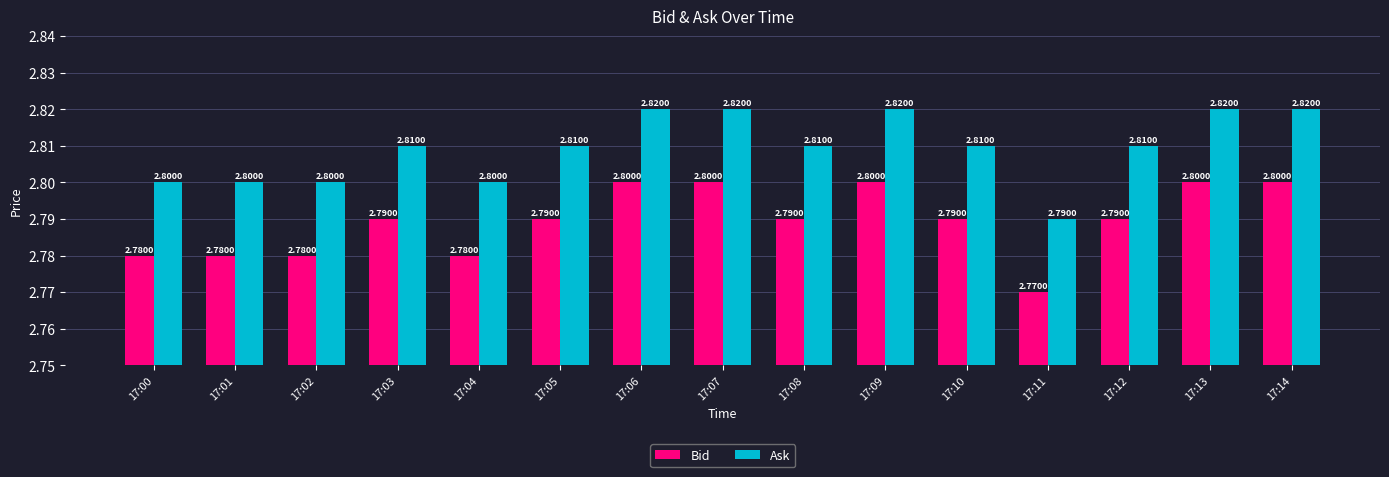

At how many categories does at least one series exceed 2?

15